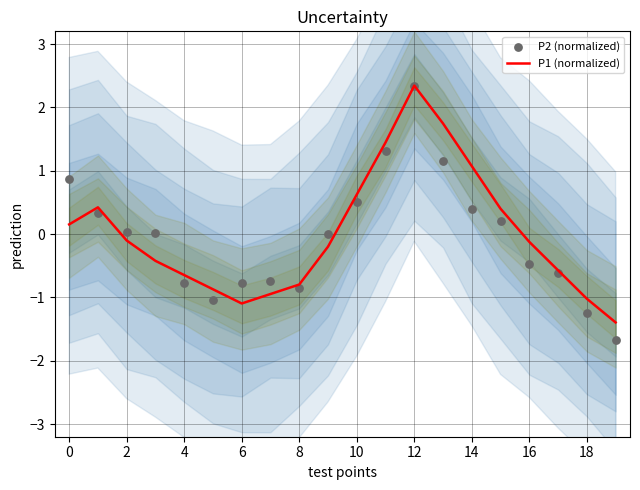

What are all the series names shown in the legend?

P1 (normalized), P2 (normalized)